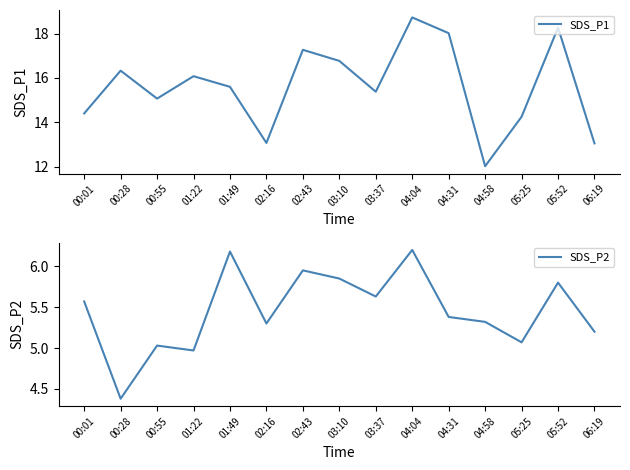

What is the sum of all SDS_P1 values?

234.3